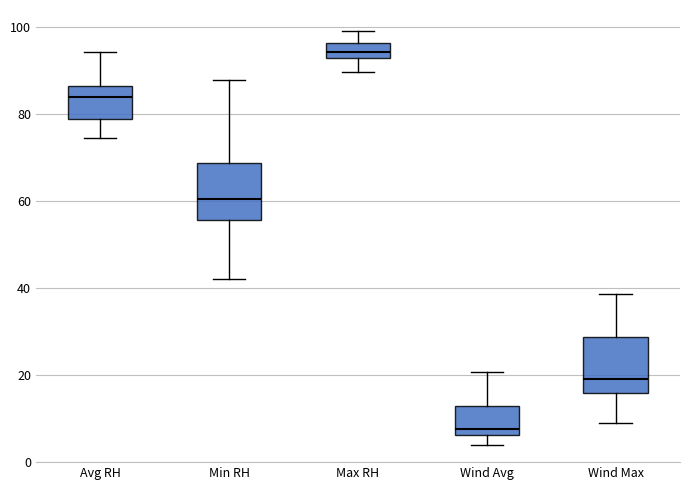

Which box's median line is the highest?

Max RH